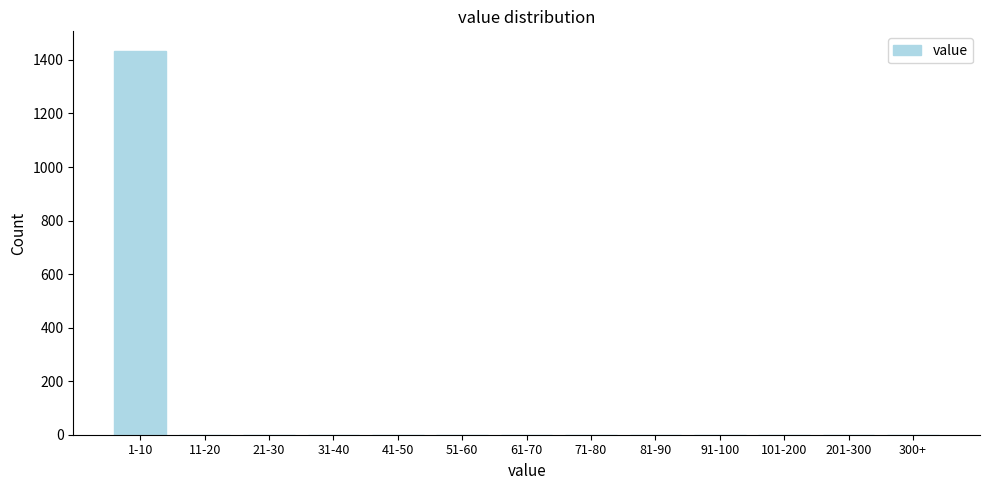

Reading left to right, what are all the values shown in this chart?

1-10=1435	11-20=0	21-30=0	31-40=0	41-50=0	51-60=0	61-70=0	71-80=0	81-90=0	91-100=0	101-200=0	201-300=0	300+=0